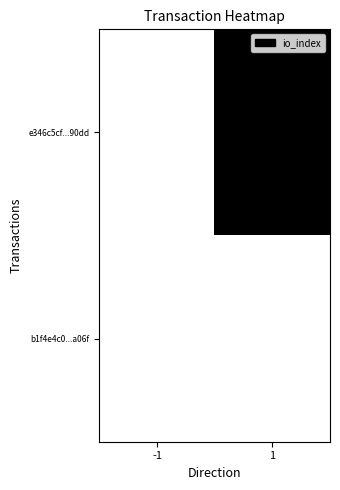

Between -1 and 1, which is larger?

1